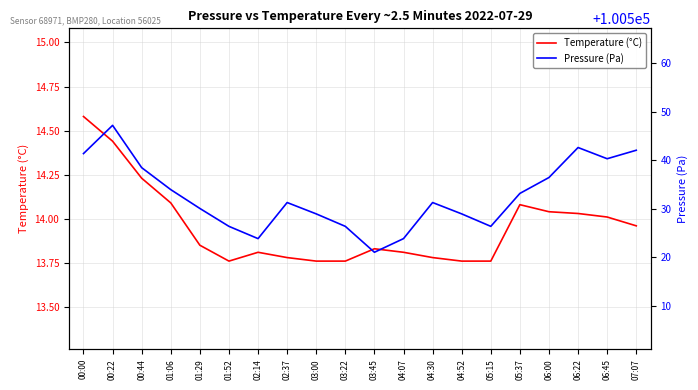

At how many categories does at least one series exceed 50733?

20